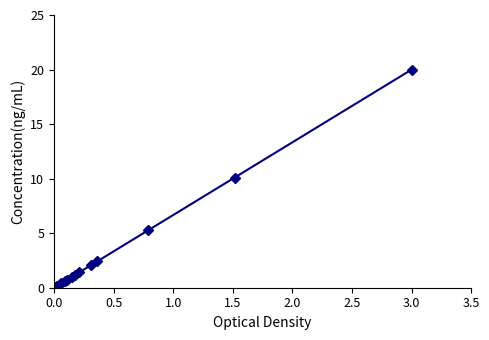

What is the greatest value displayed?

20.0